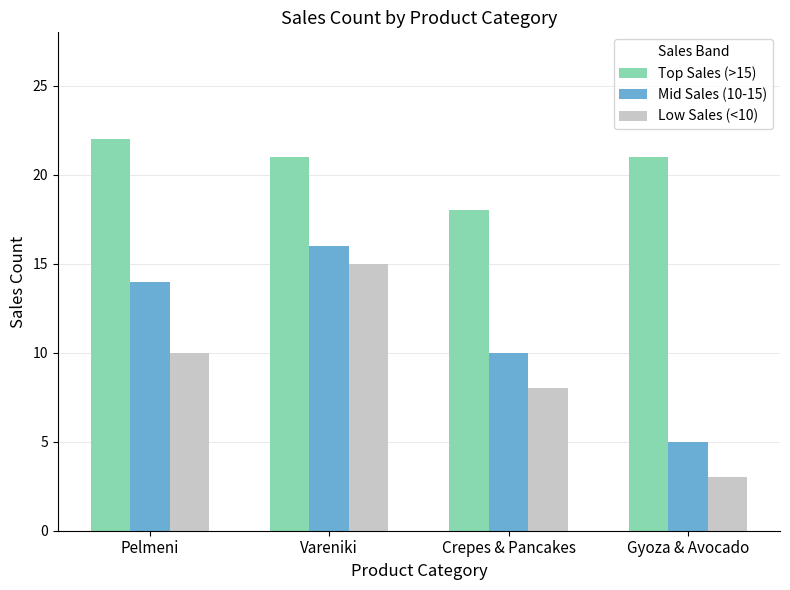

What is the label of the 4th bar from the right?

Pelmeni